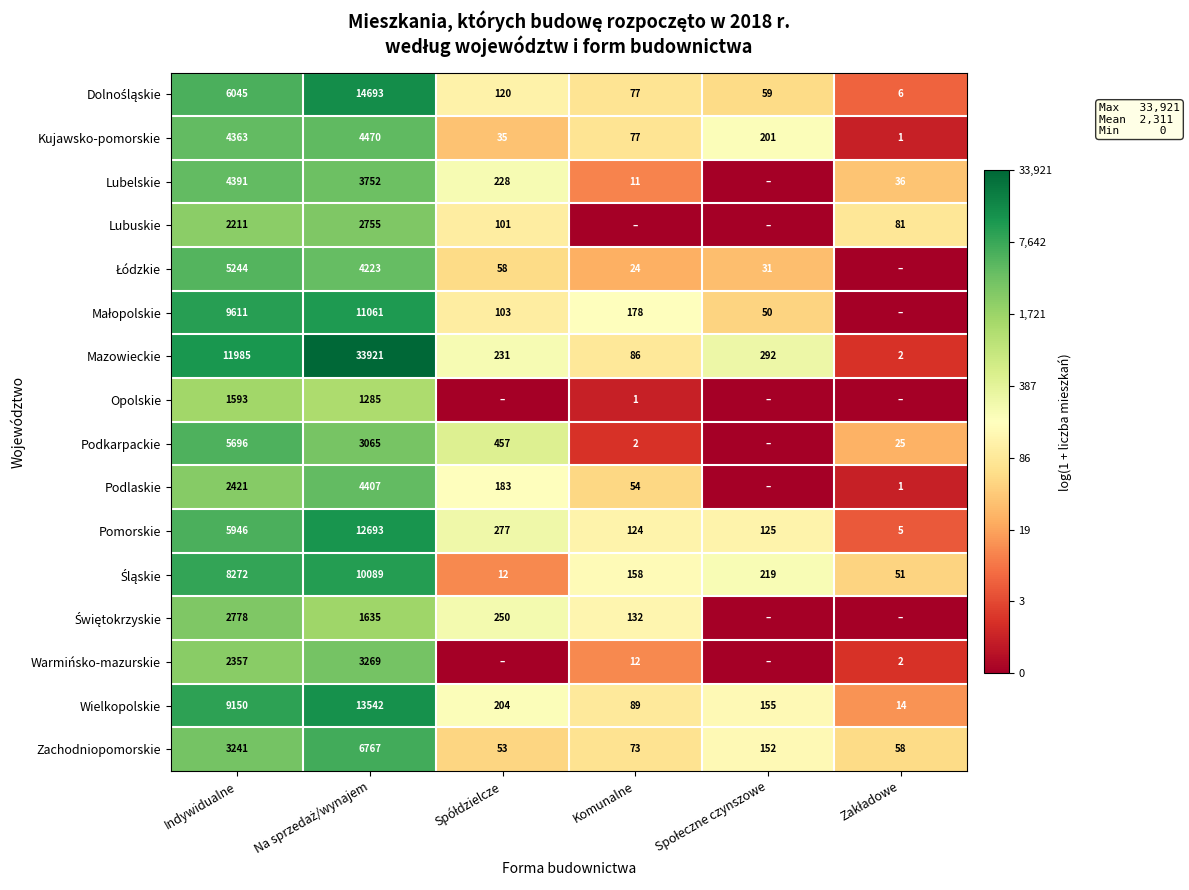

What is the difference between the maximum and minimum values in the Kujawsko-pomorskie series?

4469